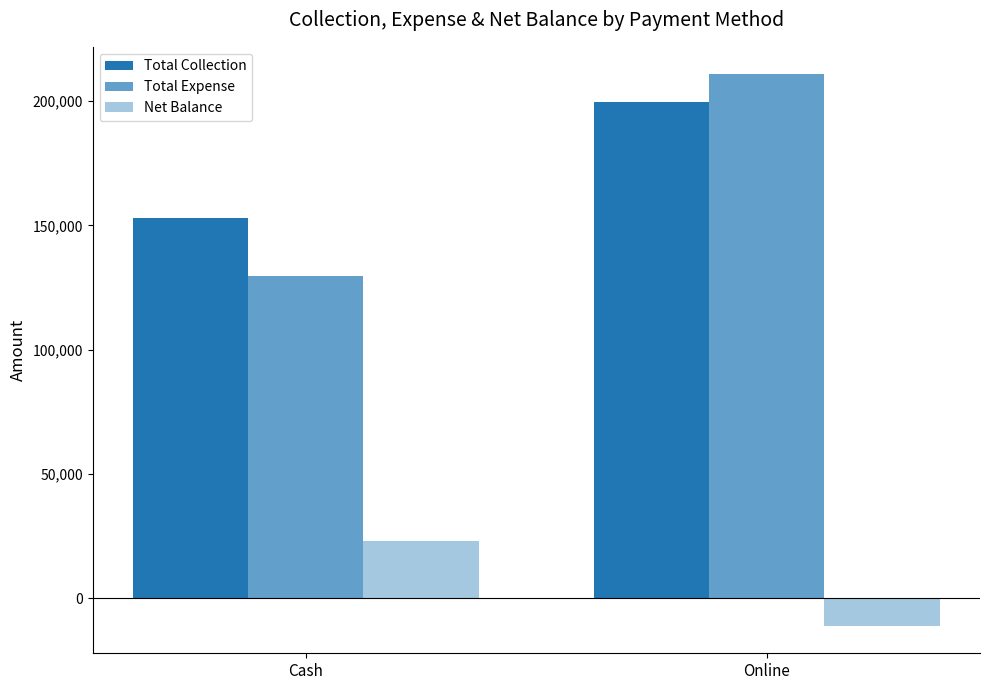

How many categories are shown in the chart?

2